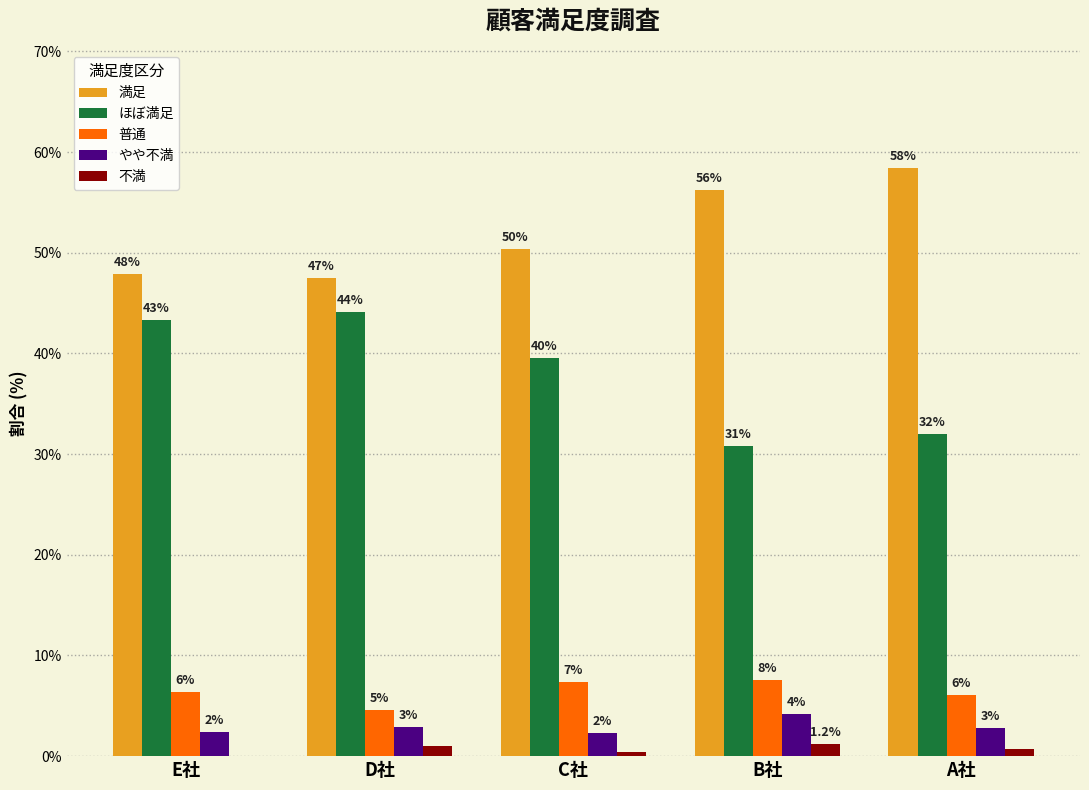

Reading right to left, list all the values displayed in this chart.

満足: A社=58.5	B社=56.2	C社=50.3	D社=47.5	E社=47.9
ほぼ満足: A社=32.0	B社=30.8	C社=39.5	D社=44.1	E社=43.3
普通: A社=6.0	B社=7.6	C社=7.4	D社=4.6	E社=6.3
やや不満: A社=2.8	B社=4.2	C社=2.3	D社=2.9	E社=2.4
不満: A社=0.7	B社=1.2	C社=0.5	D社=1.0	E社=0.0